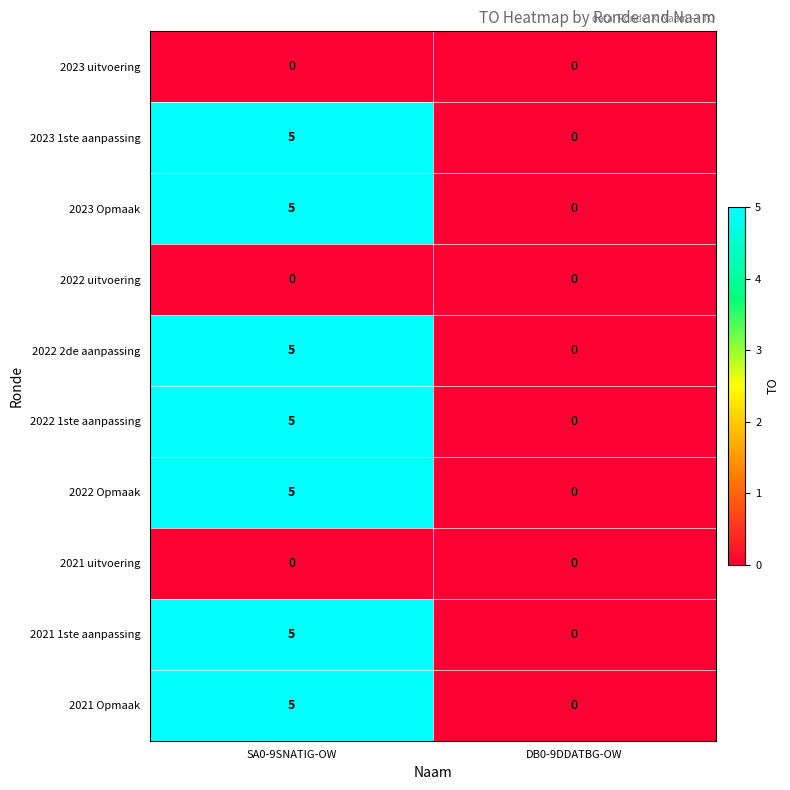

What is the spread (max minus min) of values at SA0-9SNATIG-OW?

5